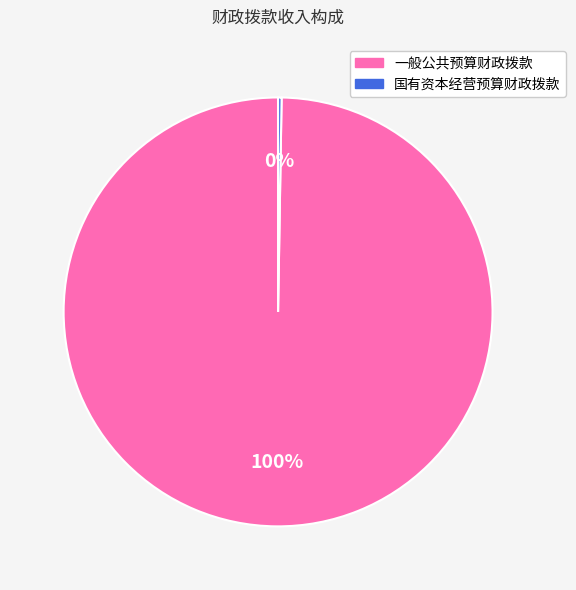

To the nearest percent, what is the average slice percentage?

50%